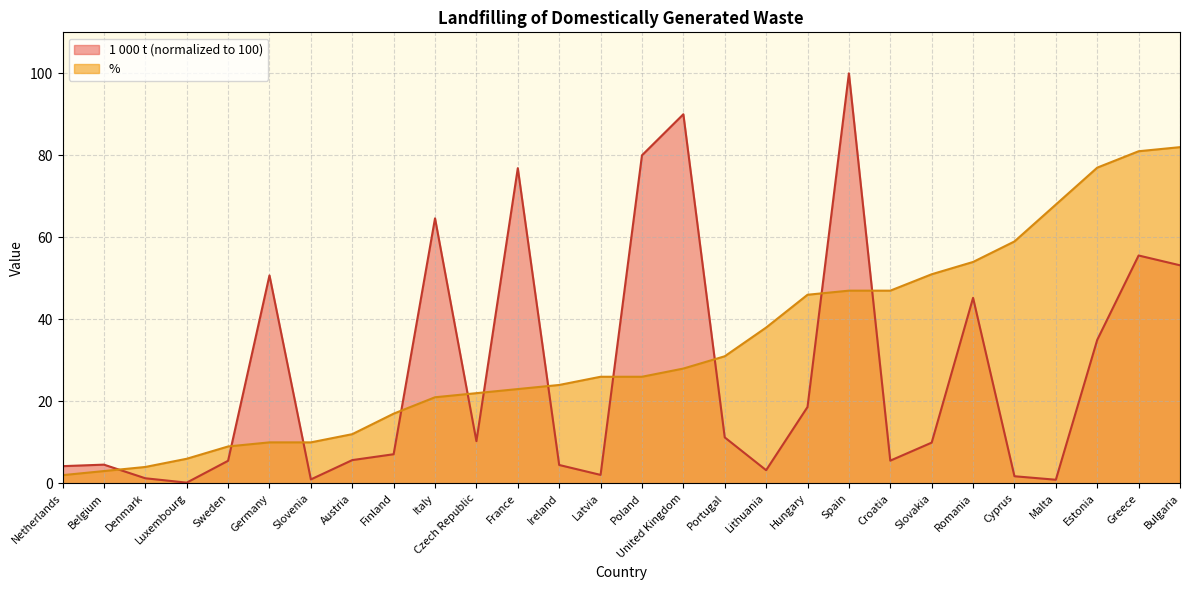

What is the label of the 18th point from the left?

Lithuania